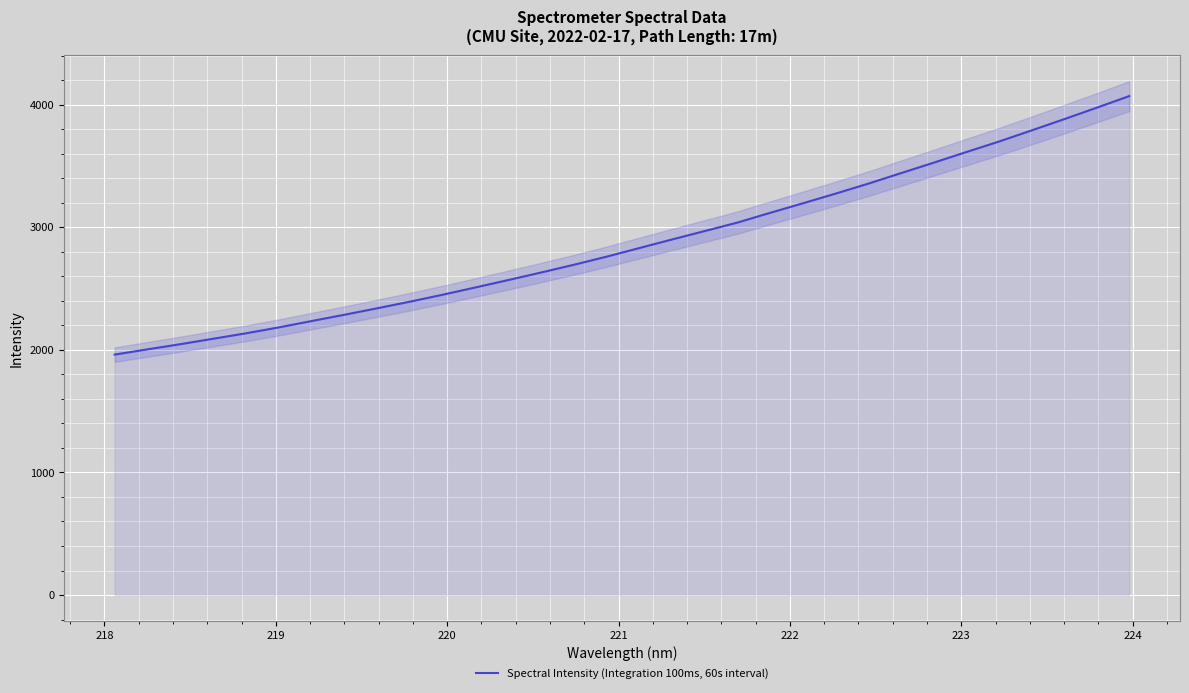

How many lines are shown in the chart?

1